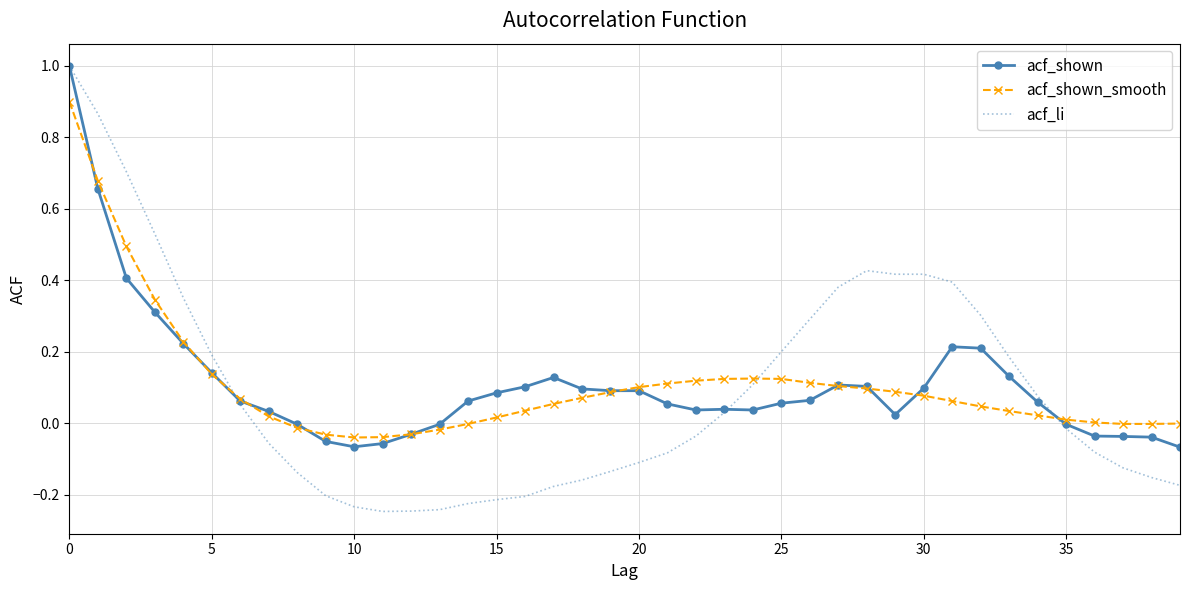

What is the sum of all acf_shown values?

4.3